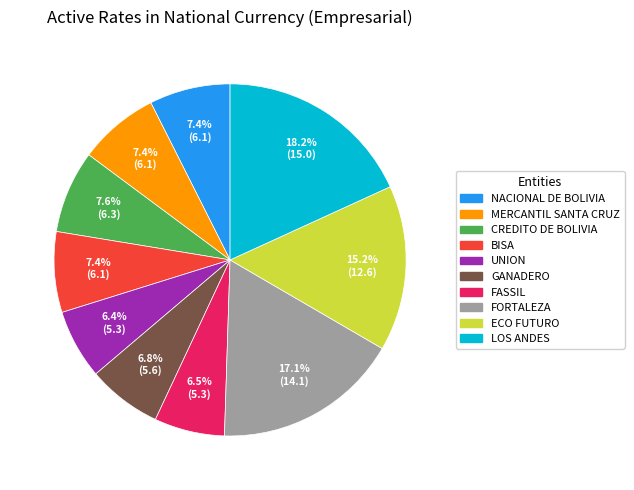

What is the total percentage of CREDITO DE BOLIVIA and GANADERO?

14.4%